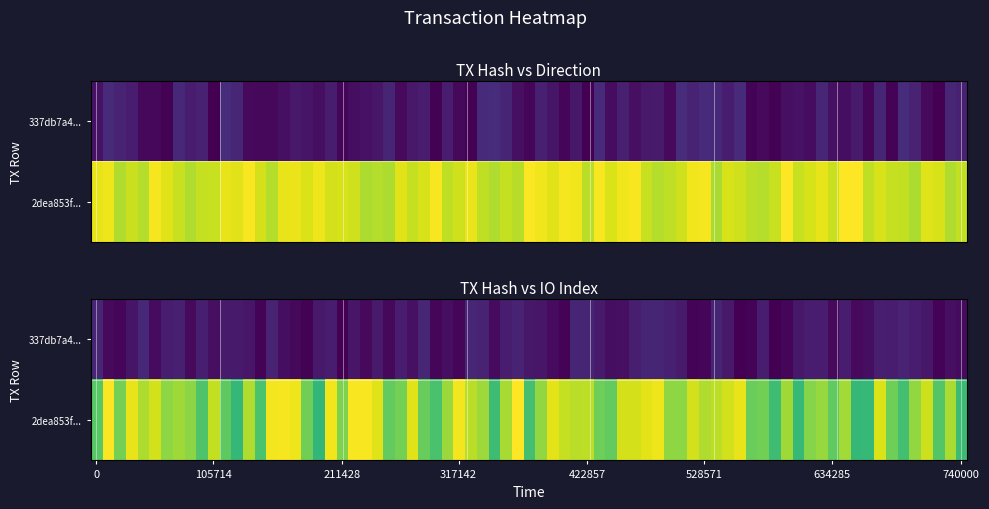

Which series has the widest spread of values?

2dea853ffe4085b0c010b2704e79005a69577c8